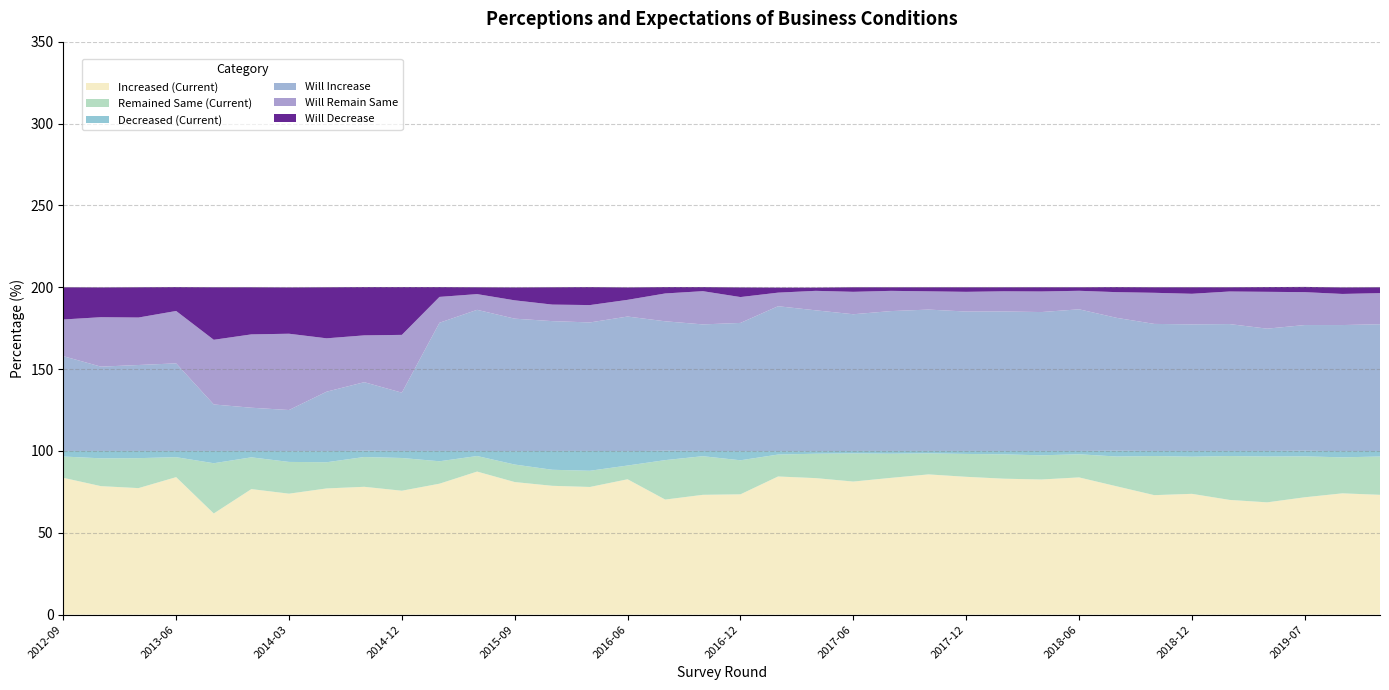

Reading left to right, what are all the values shown in this chart?

Increased (Current): 83.6	78.5	77.3	84.0	61.8	76.7	73.9	77.1	78.1	75.7	80.0	87.4	81.0	78.7	78.0	82.7	70.3	73.2	73.5	84.4	83.4	81.3	83.6	85.7	84.2	83.0	82.6	83.8	78.4	73.0	73.8	70.1	68.6	71.7	74.1	73.2
Remained Same (Current): 13.0	17.0	18.3	12.2	30.7	19.4	19.4	16.0	18.2	20.0	13.7	9.5	10.7	9.8	9.9	8.4	24.1	23.6	20.8	13.4	14.9	17.2	14.8	12.9	14.0	14.9	14.8	14.1	18.2	23.9	22.7	26.8	28.0	25.0	22.0	23.4
Decreased (Current): 3.4	4.5	4.4	3.8	7.5	3.9	6.6	6.8	3.8	4.3	6.3	3.1	8.2	11.5	12.1	8.8	5.7	3.2	5.6	2.1	1.6	1.5	1.7	1.5	1.8	2.1	2.7	2.0	3.5	3.1	3.5	3.1	3.4	3.4	3.8	3.4
Will Increase: 57.9	51.5	52.5	53.5	28.4	26.4	25.1	36.3	41.9	35.6	78.3	86.2	80.9	79.3	78.5	82.2	79.1	77.3	78.3	88.5	86.0	83.5	85.4	86.3	85.2	85.2	84.8	86.5	81.2	77.6	77.3	77.5	74.7	76.8	77.0	77.4
Will Remain Same: 22.4	30.2	29.0	32.0	39.5	44.8	46.6	32.6	28.6	35.3	15.8	9.6	11.2	10.1	10.6	10.2	17.0	20.3	15.8	8.3	11.9	13.7	12.4	11.2	12.0	12.3	12.6	11.3	15.7	19.0	18.7	19.9	22.5	20.1	19.0	19.0
Will Decrease: 19.7	18.2	18.5	14.6	32.1	28.8	28.3	31.2	29.5	29.2	6.0	4.2	7.9	10.6	11.0	7.6	3.9	2.5	5.9	3.1	2.0	2.8	2.2	2.5	2.8	2.5	2.6	2.2	3.1	3.4	4.0	2.6	2.9	3.2	4.0	3.6